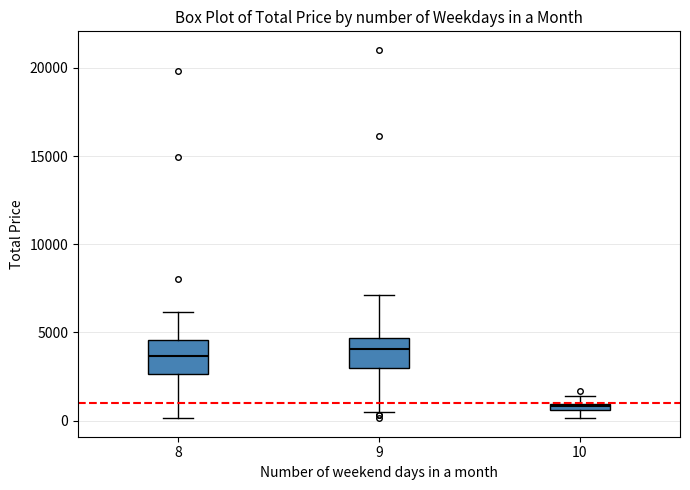

Where is the lower edge of the box at x = 10 on the y-axis? The values are not printed on the chart, so give them approximately, as read against the axis.

500